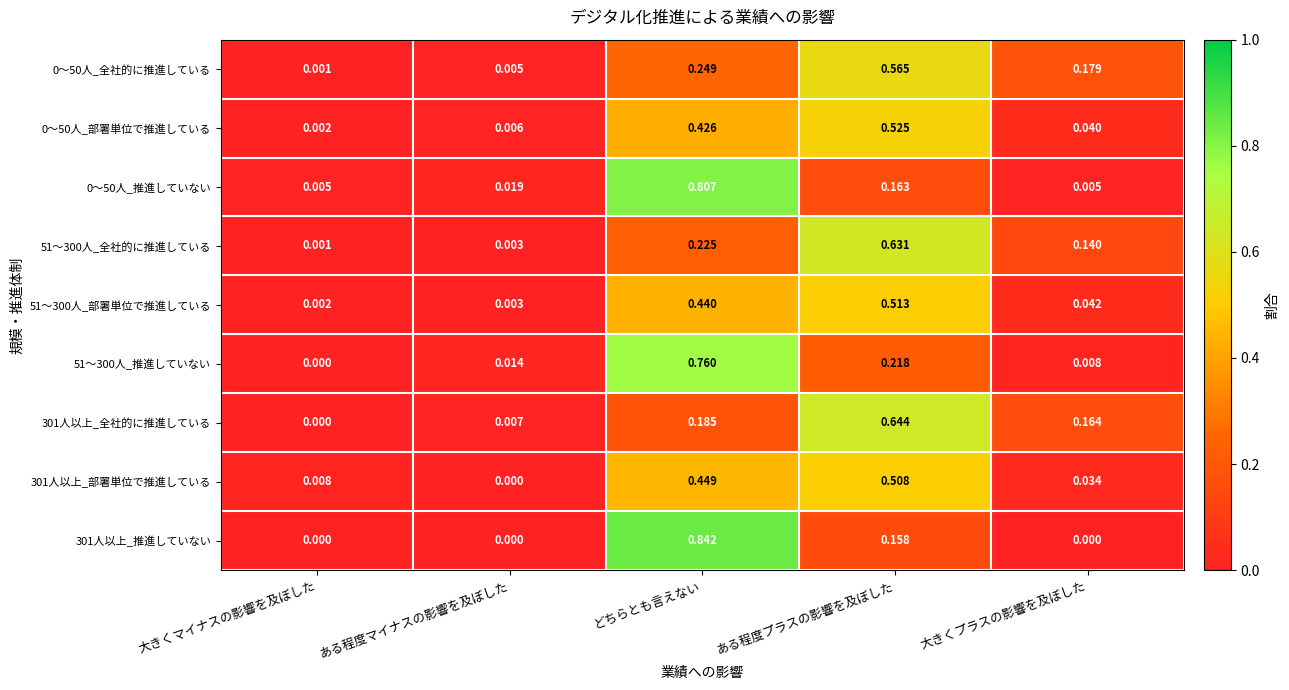

Where is 0～50人_部署単位で推進している nearest to the value 0?

大きくマイナスの影響を及ぼした